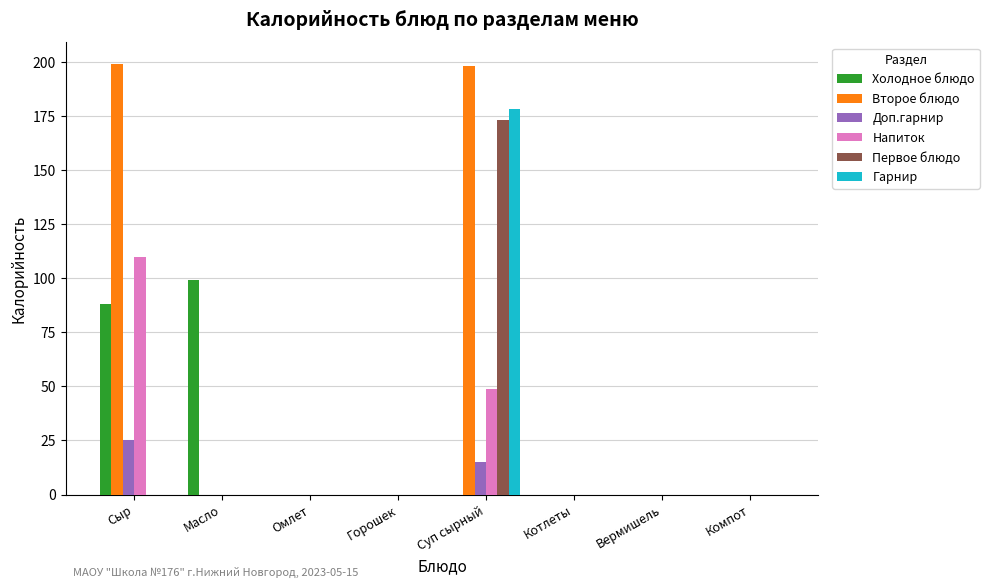

What is the maximum value shown in the chart?

199